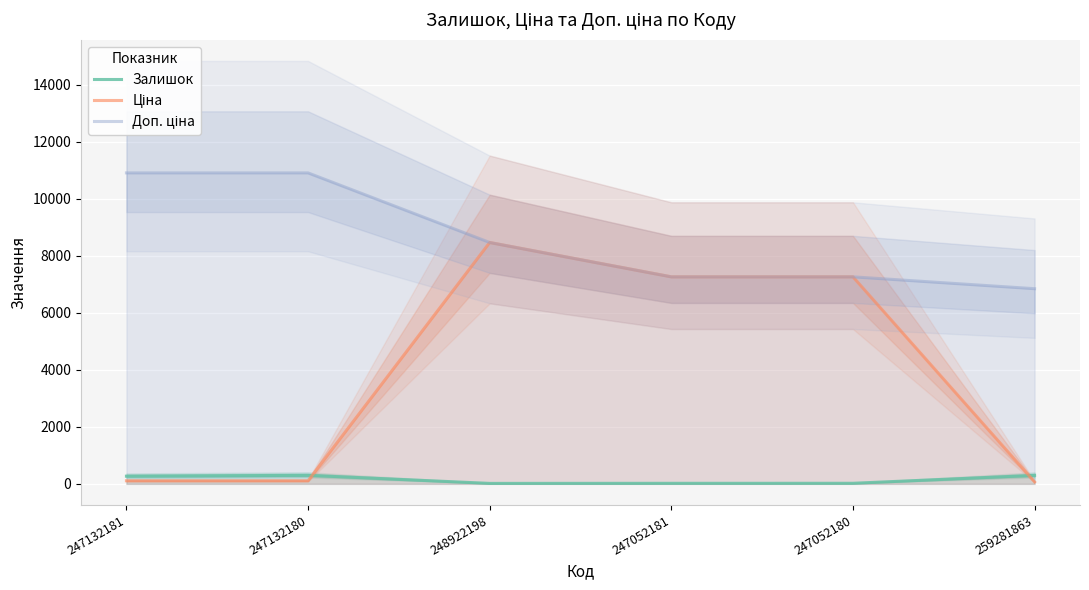

What is the spread (max minus min) of values at 259281863?

6774.6